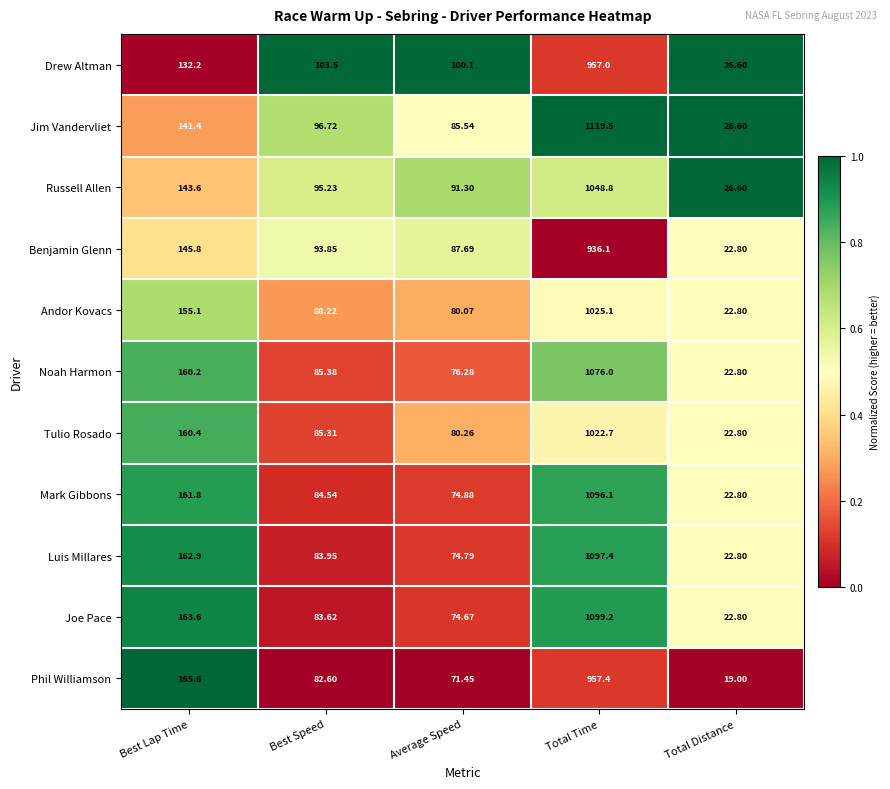

Which series changed the most between Best Speed and Total Distance?

Drew Altman